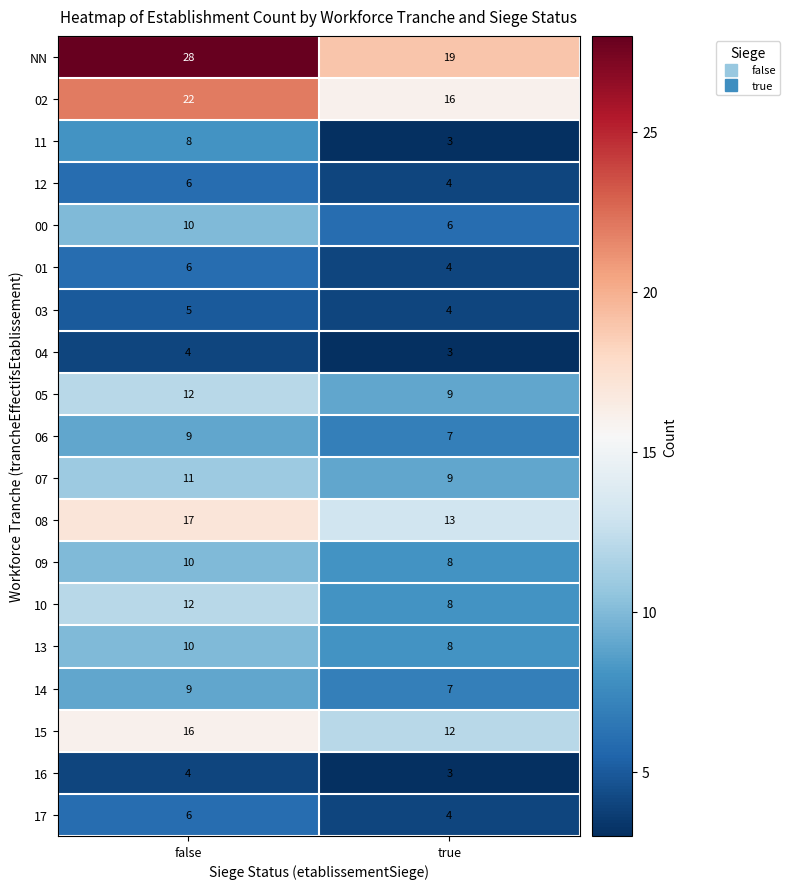

What is the smallest value displayed?

3